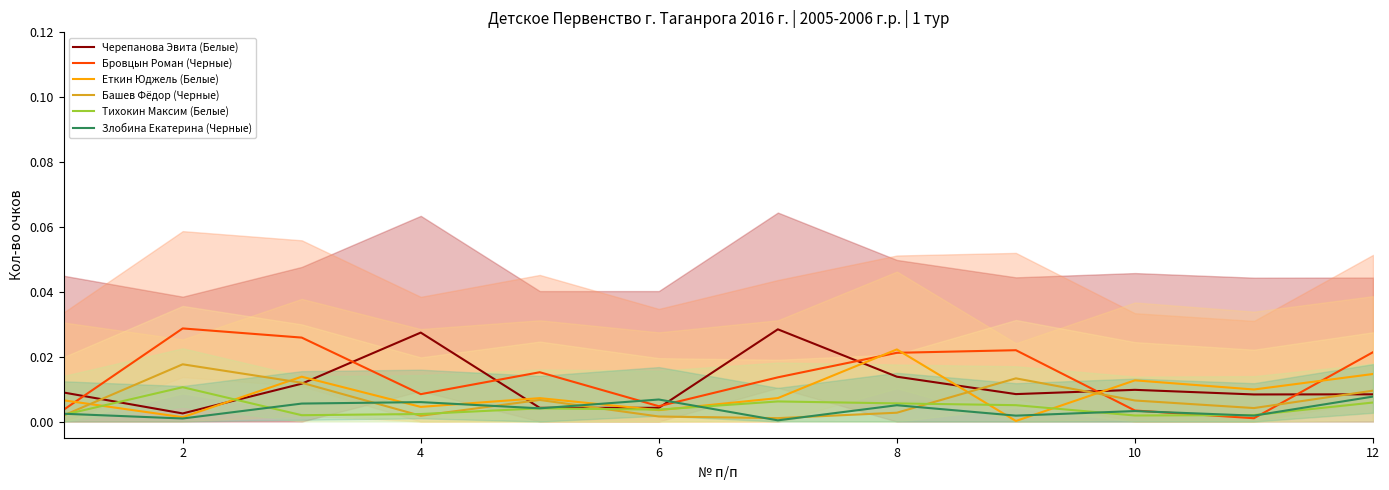

What is the total value across all series at 7?

0.1